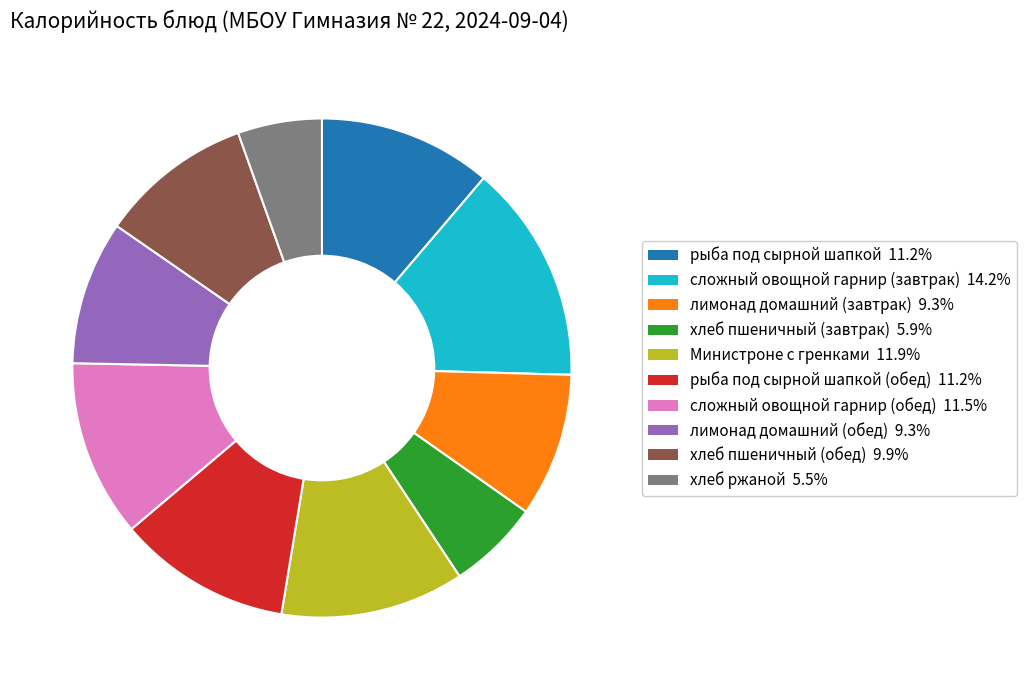

Does any single category account for the majority?

No